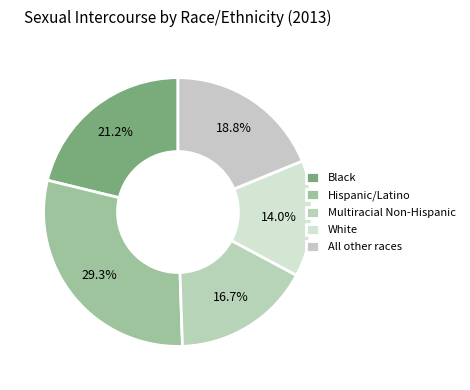

To the nearest percent, what is the average slice percentage?

20%